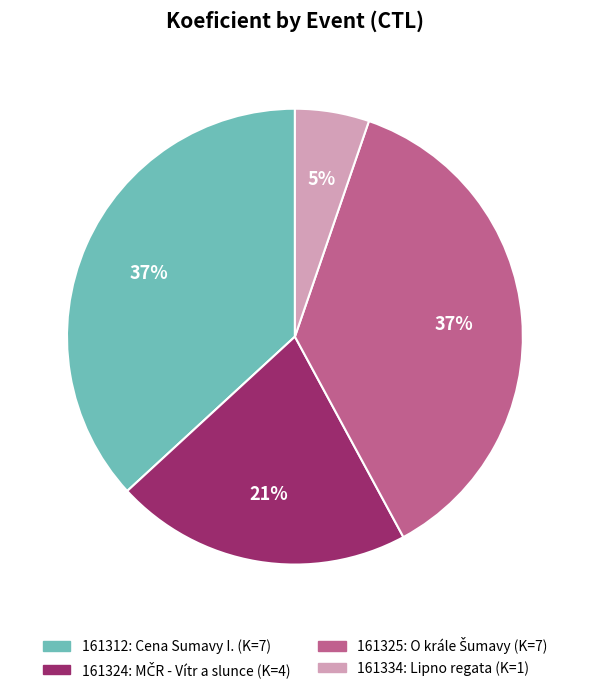

To the nearest percent, what is the combined percentage of 161324 and 161312?

58%